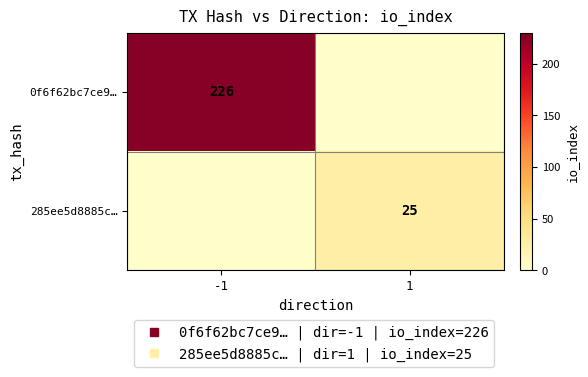

Is it true that 0f6f62bc7ce9… equals 226 at -1?

True